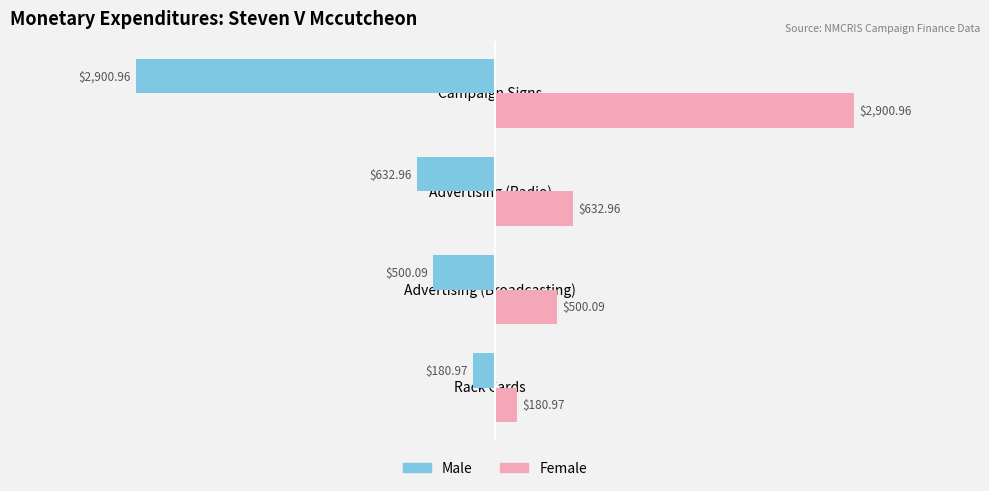

What is the difference between the highest and lowest values at Advertising (Radio)?

1265.9